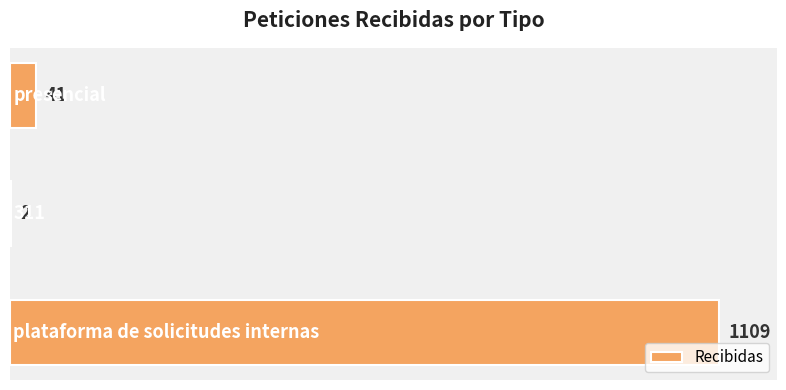

What is the sum of all values?

1152